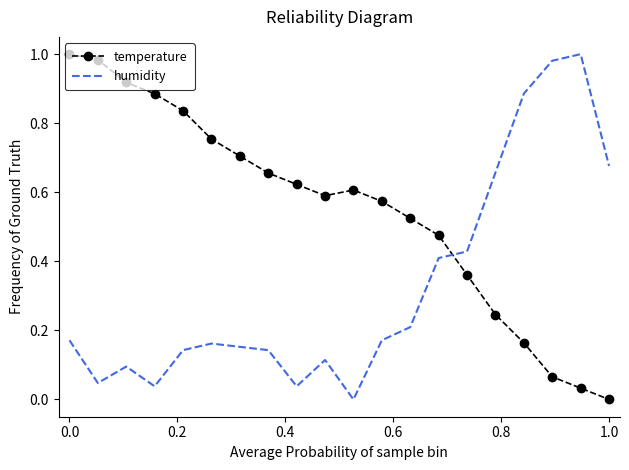

How many times do temperature and humidity cross each other?

1